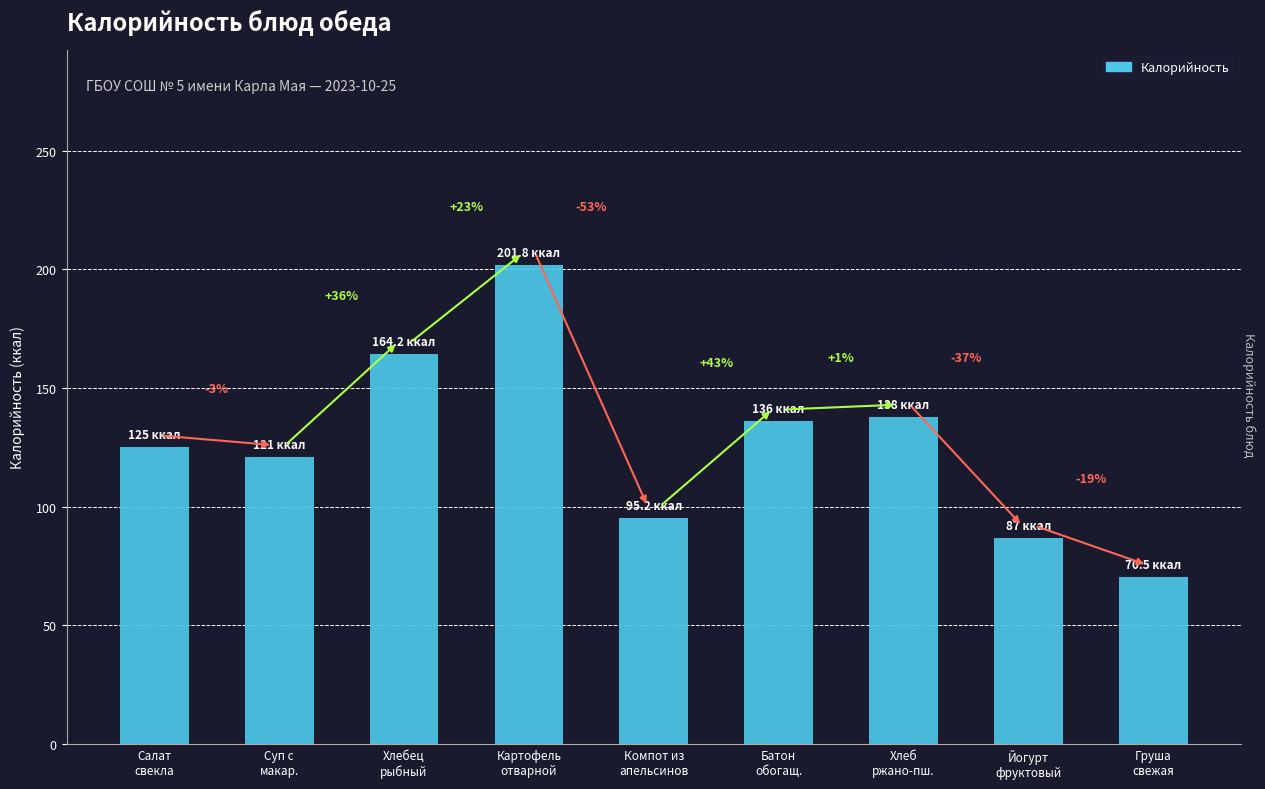

What is the maximum value shown in the chart?

201.8